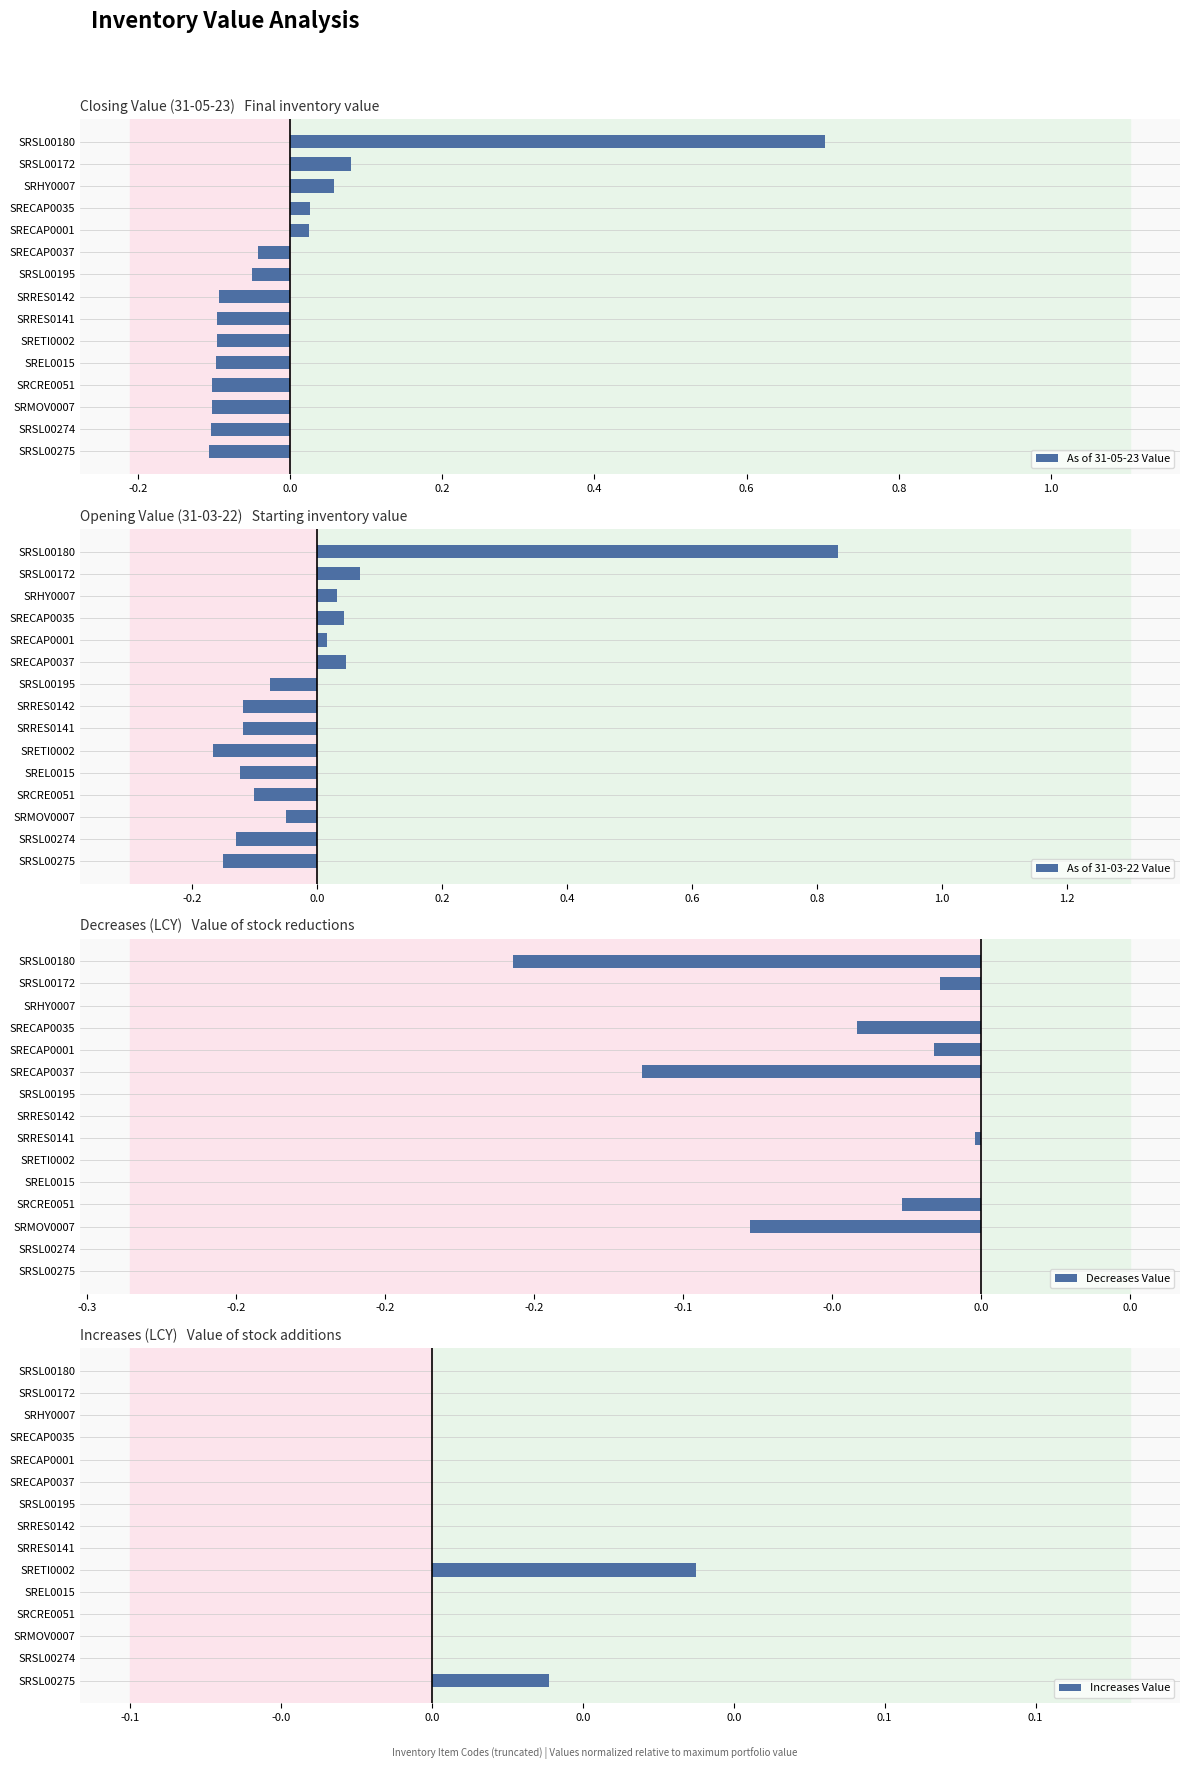

The value of As of 31-03-22 Value at SRSL00172 is 0.0. True or false?

False